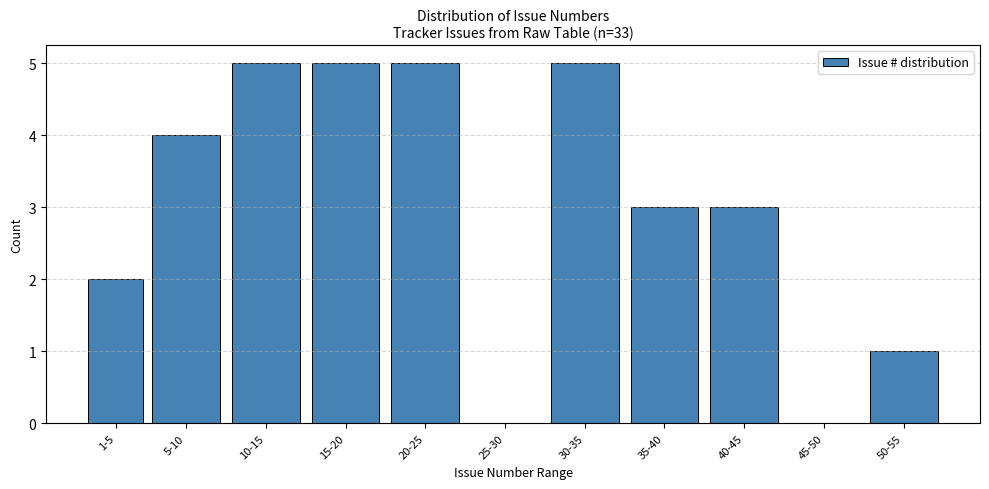

Reading left to right, list all the values displayed in this chart.

1-5=2	5-10=4	10-15=5	15-20=5	20-25=5	25-30=0	30-35=5	35-40=3	40-45=3	45-50=0	50-55=1